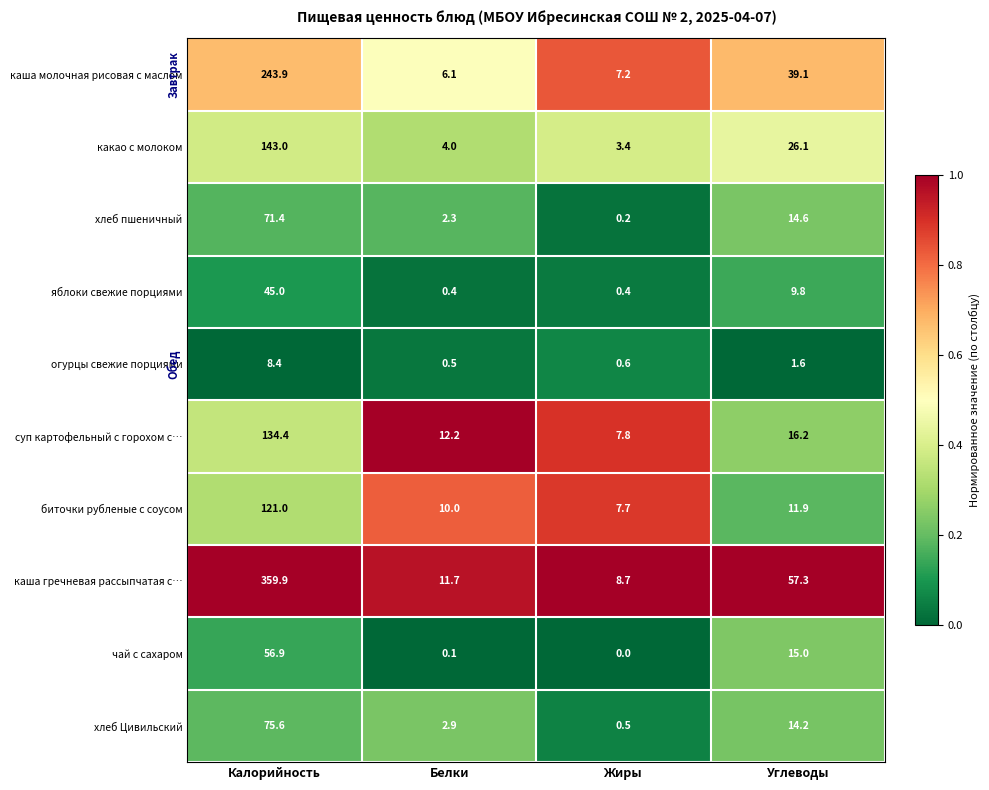

The value of огурцы свежие порциями at Жиры is 0.6. True or false?

True